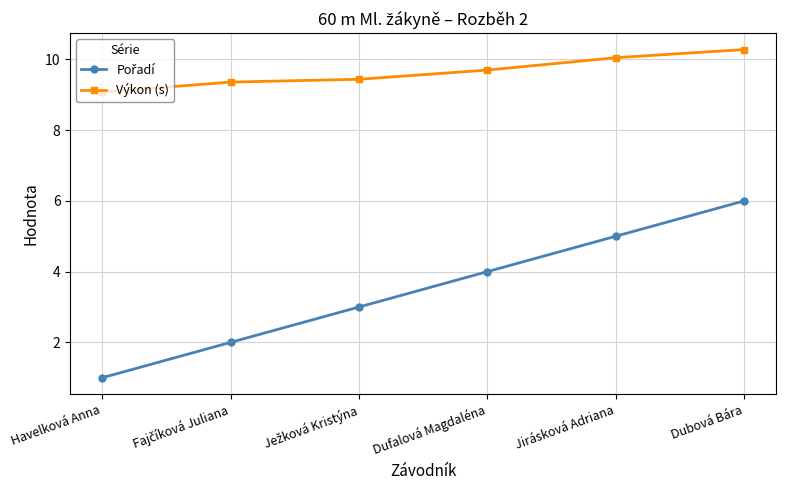

What is the average value of the Výkon (s) series?

9.7